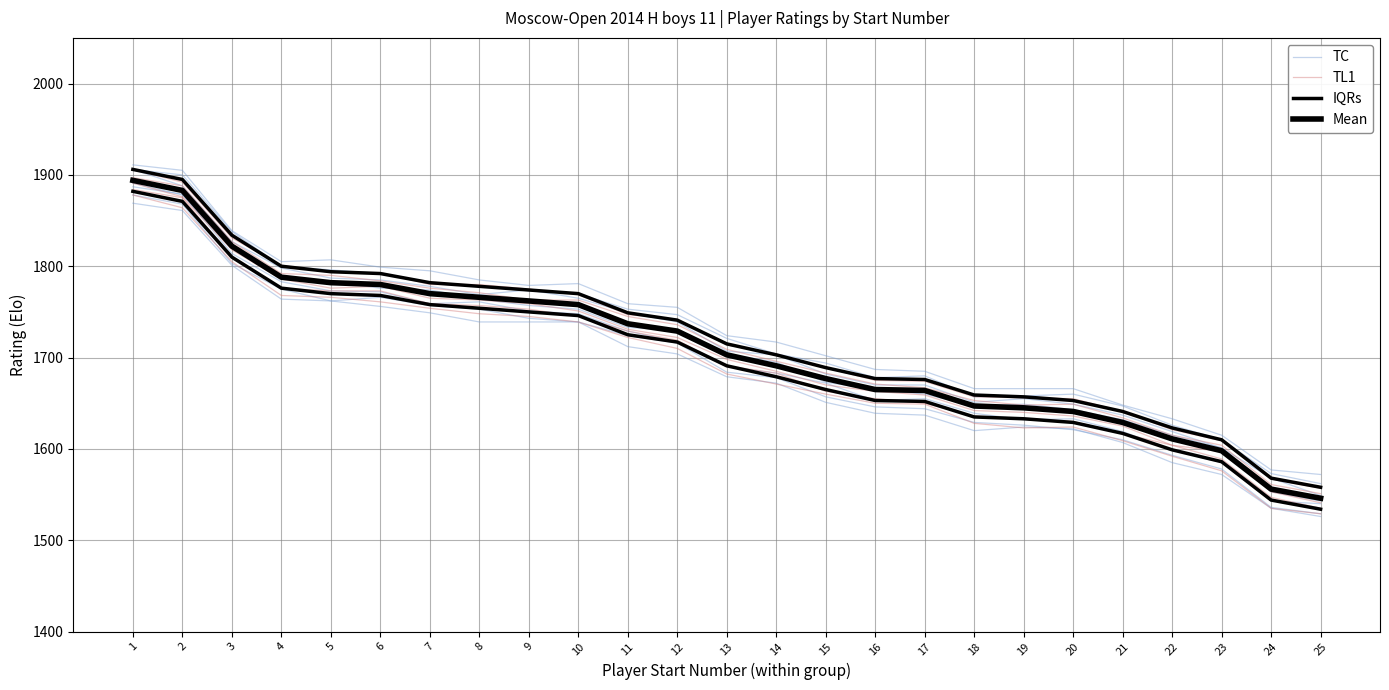

Does the chart display data point markers on the line(s)?

No